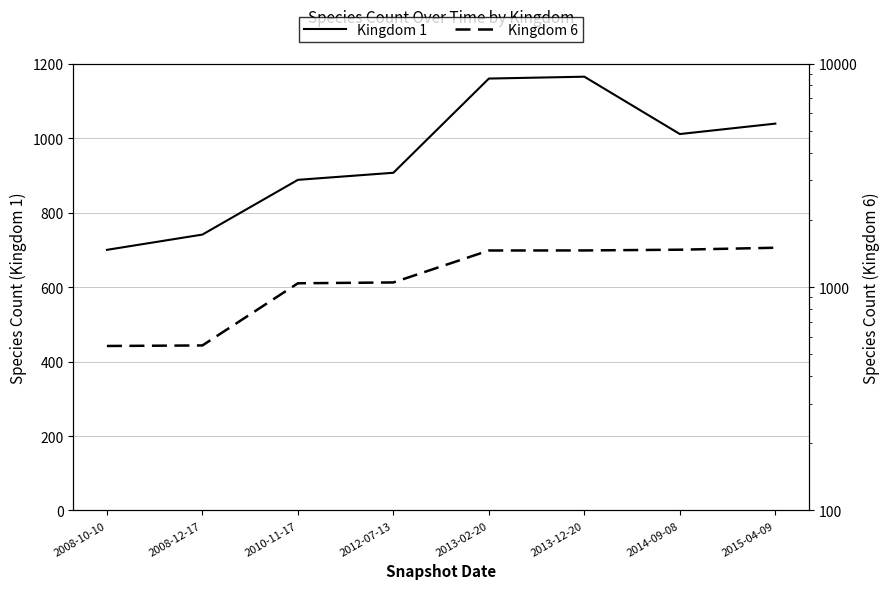

Rank the series at 2008-12-17 from highest to lowest value.

Kingdom 1, Kingdom 6